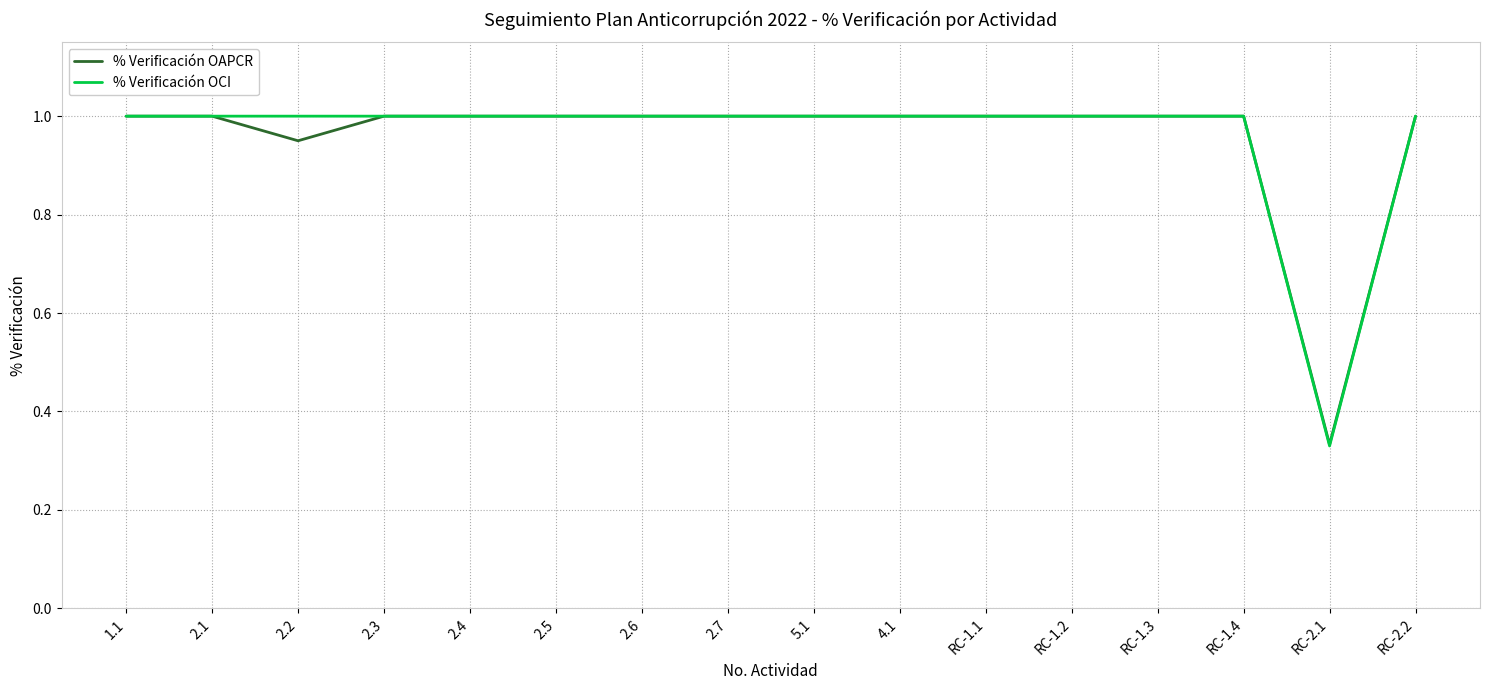

What is the total value across all series at 2.1?

2.0